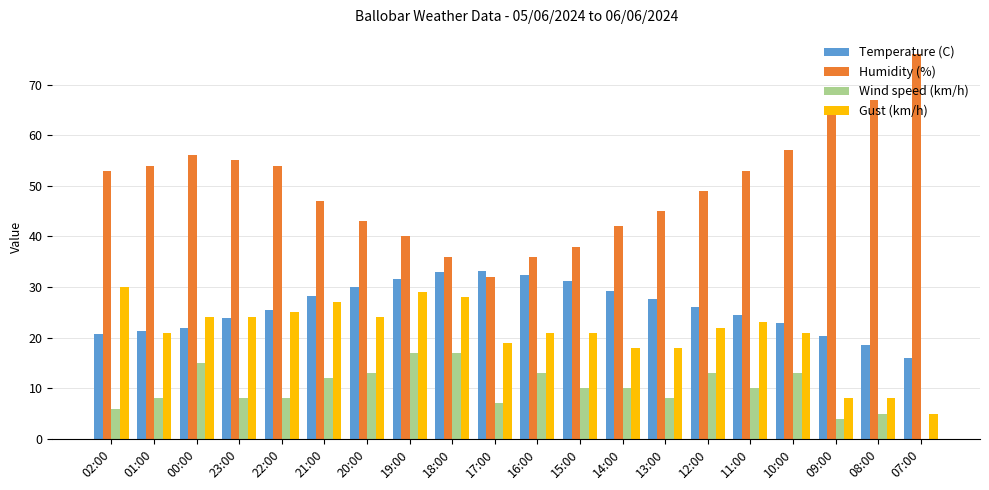

How many groups of bars are there?

20